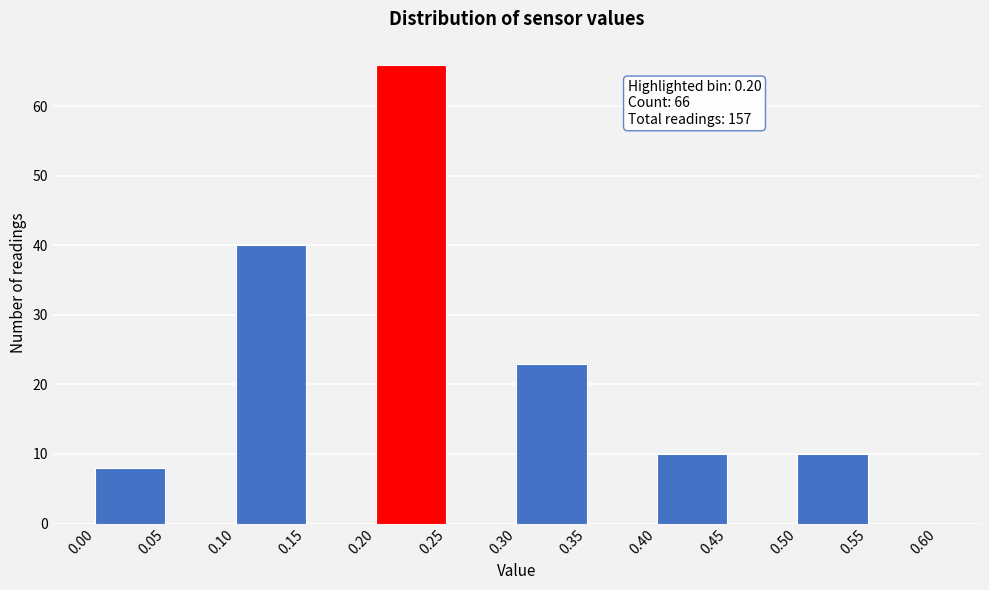

Which range on the x-axis has the tallest bar?

0.20 to 0.25